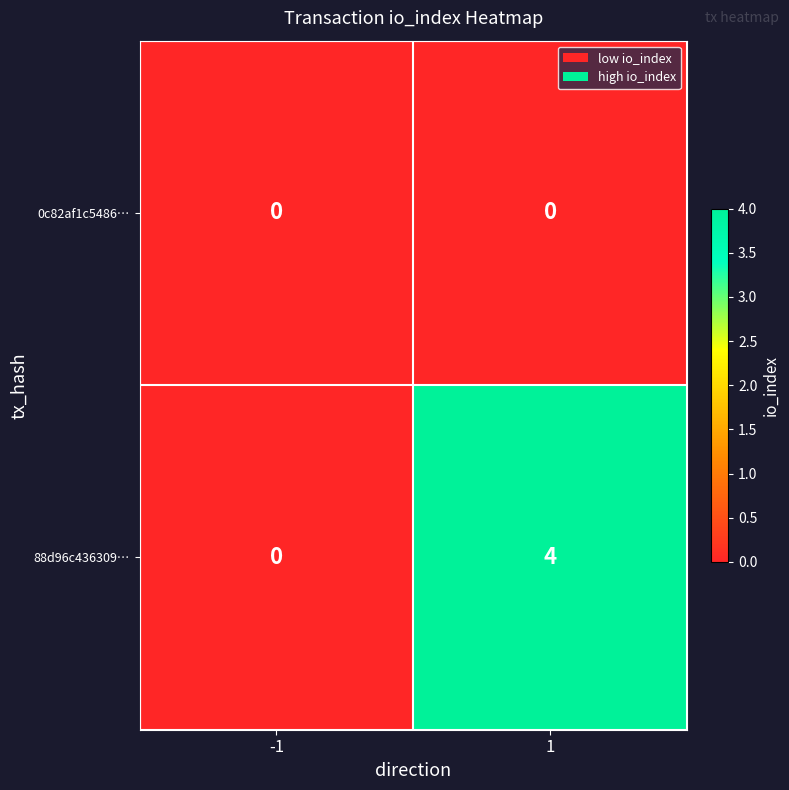

What is the total value across all series at 1?

4